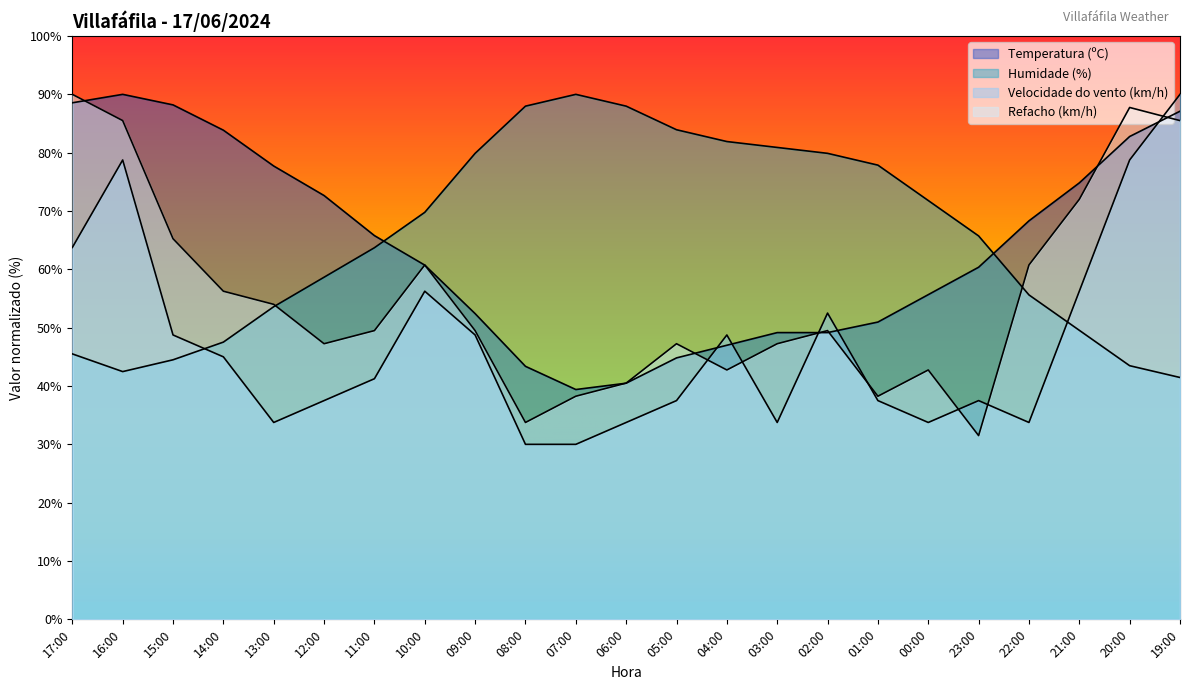

Which series has the widest spread of values?

Velocidade do vento (km/h)